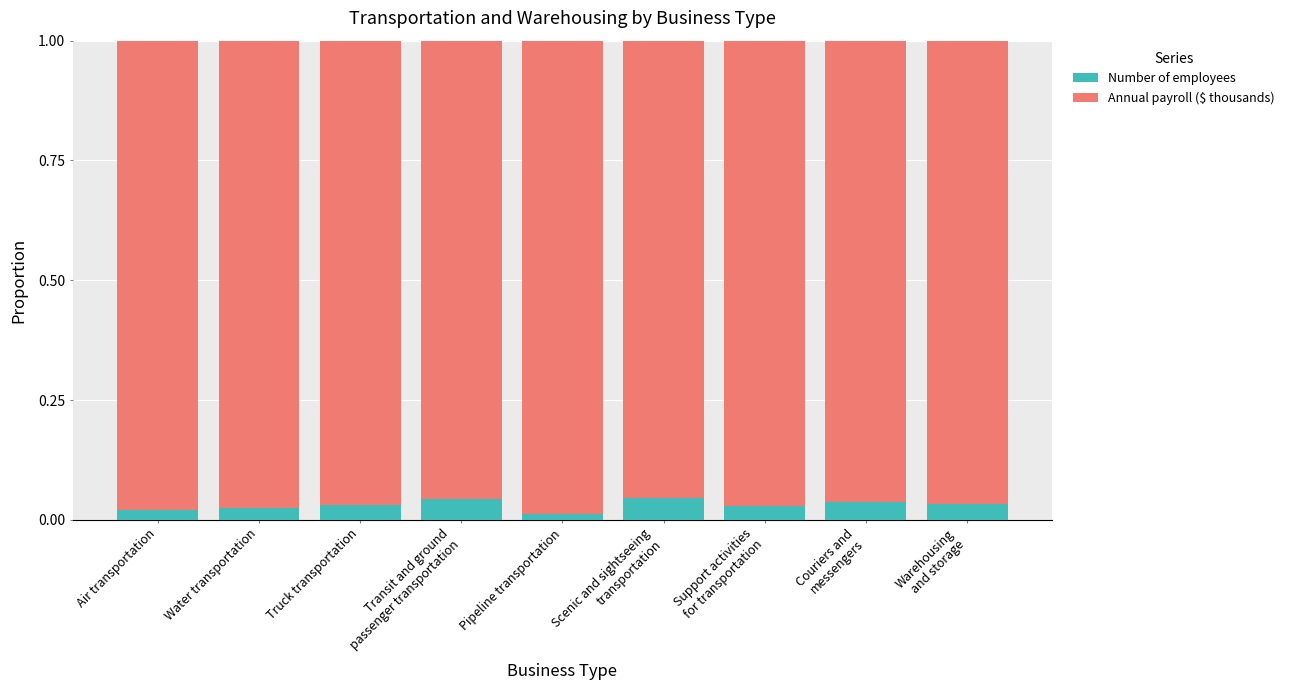

What is the sum of all Number of employees values?

0.3